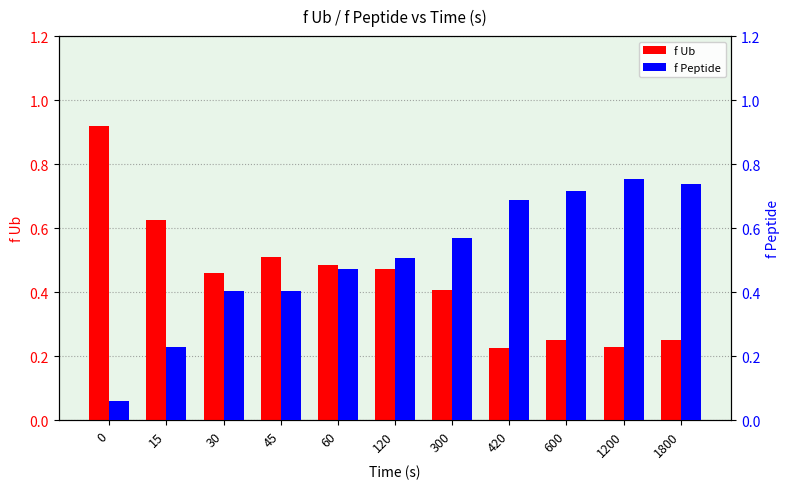

True or false: f Ub has a value of 0.5 at 120.

True